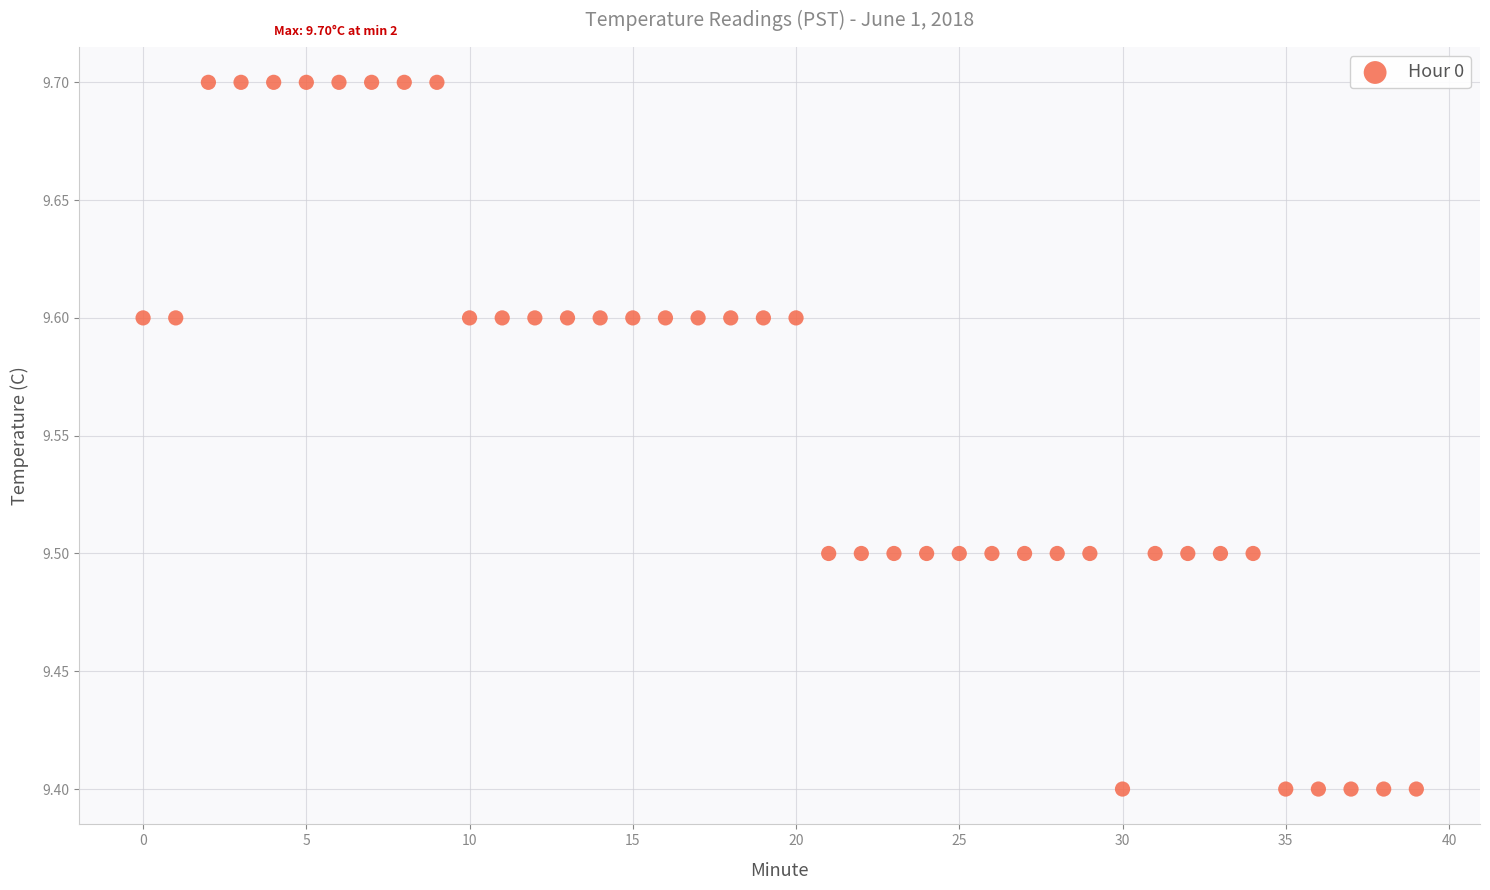

What is the range of Y values (max minus min)?

0.3